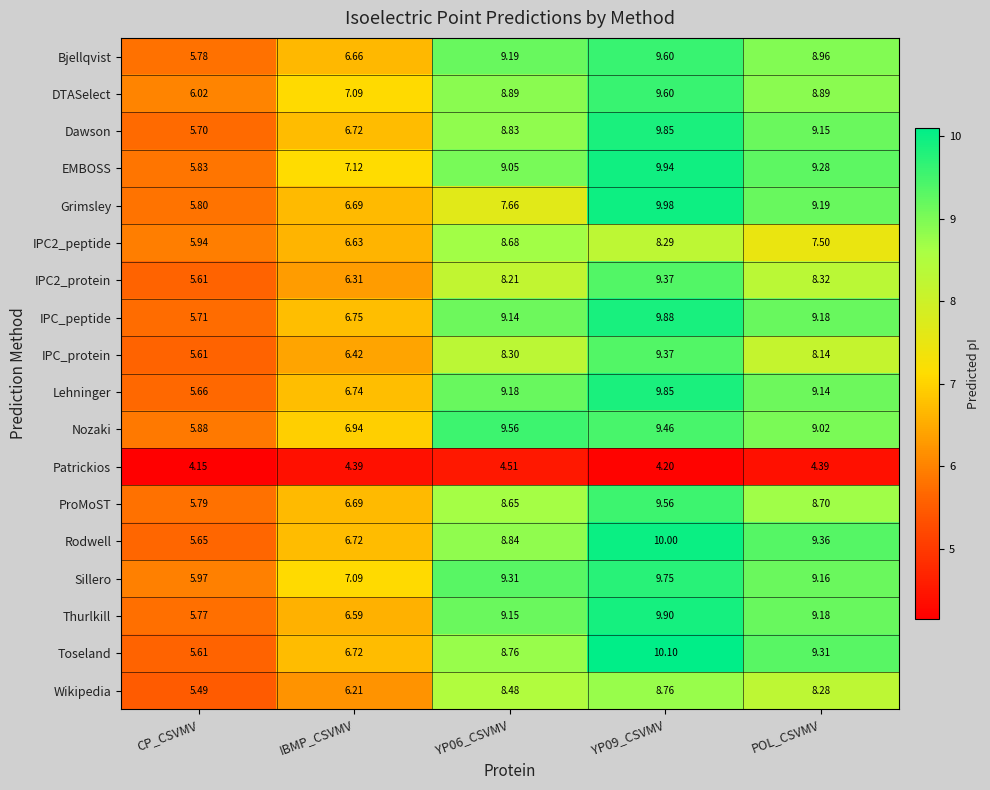

Where is Sillero nearest to the value 7?

IBMP_CSVMV